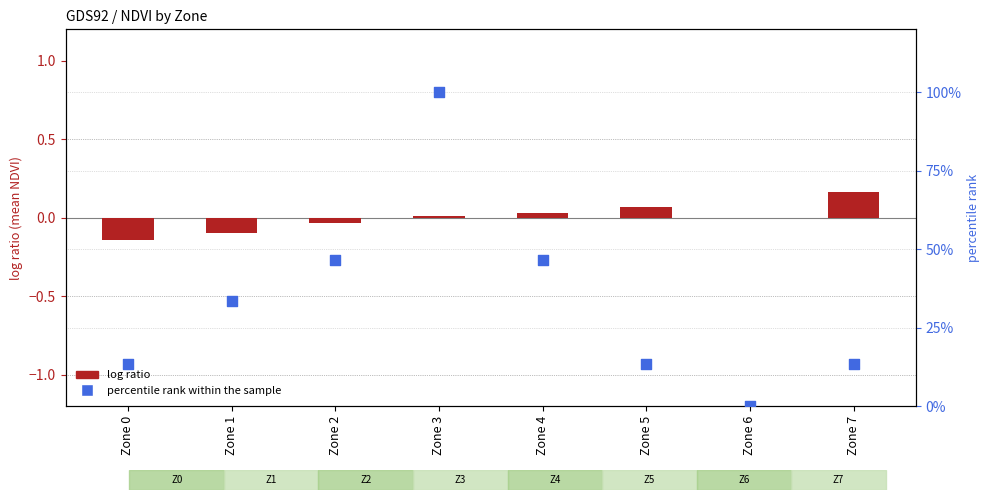

Which series has the largest total across all categories?

percentile rank within the sample